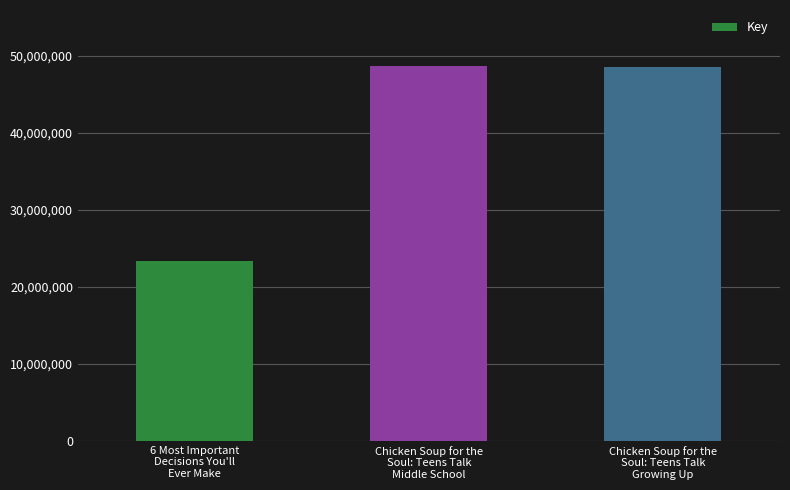

What is the label of the 1st bar from the left?

6 Most Important
Decisions You'll
Ever Make